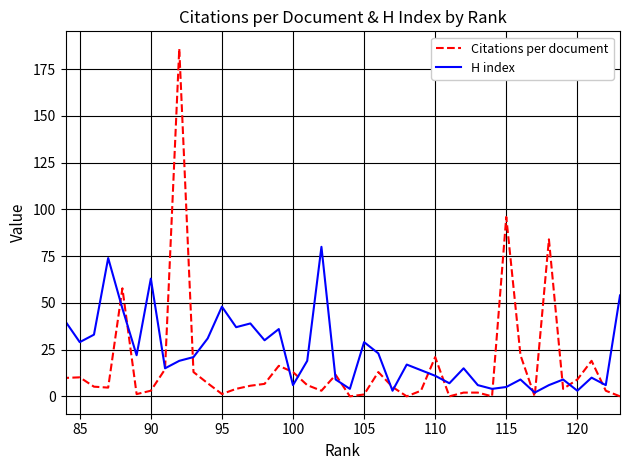

How many intersections are there between H index and Citations per document?

18